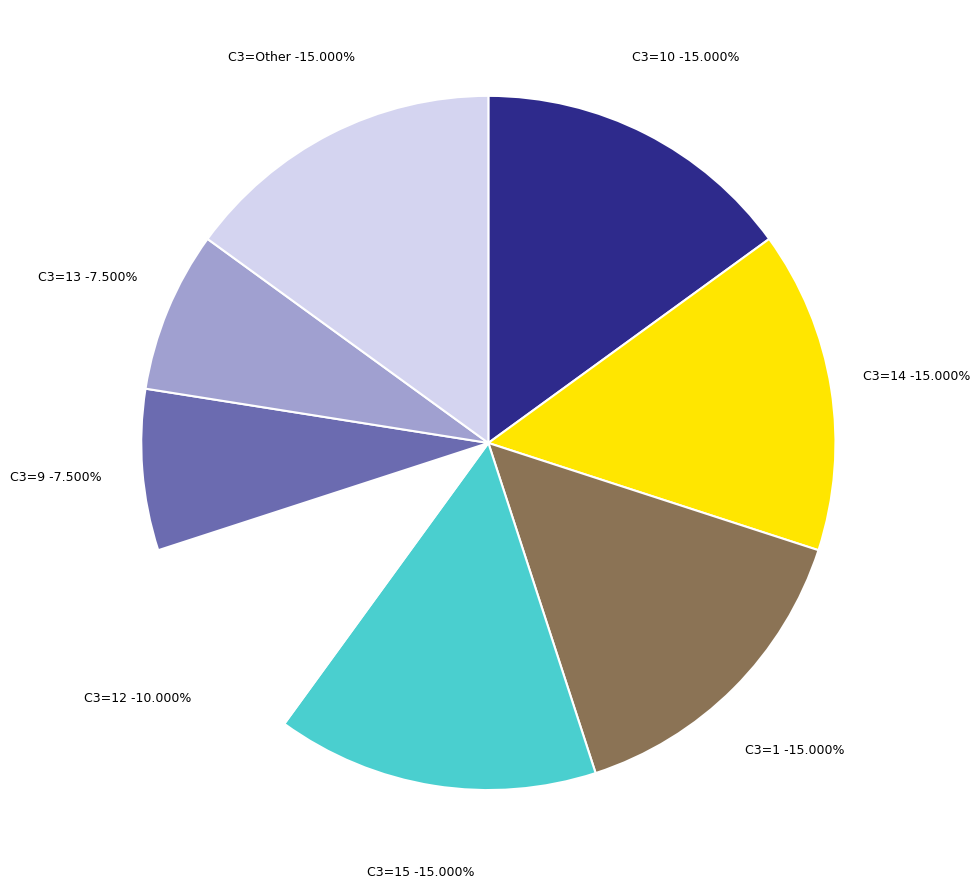

Is there a majority slice in this chart?

No